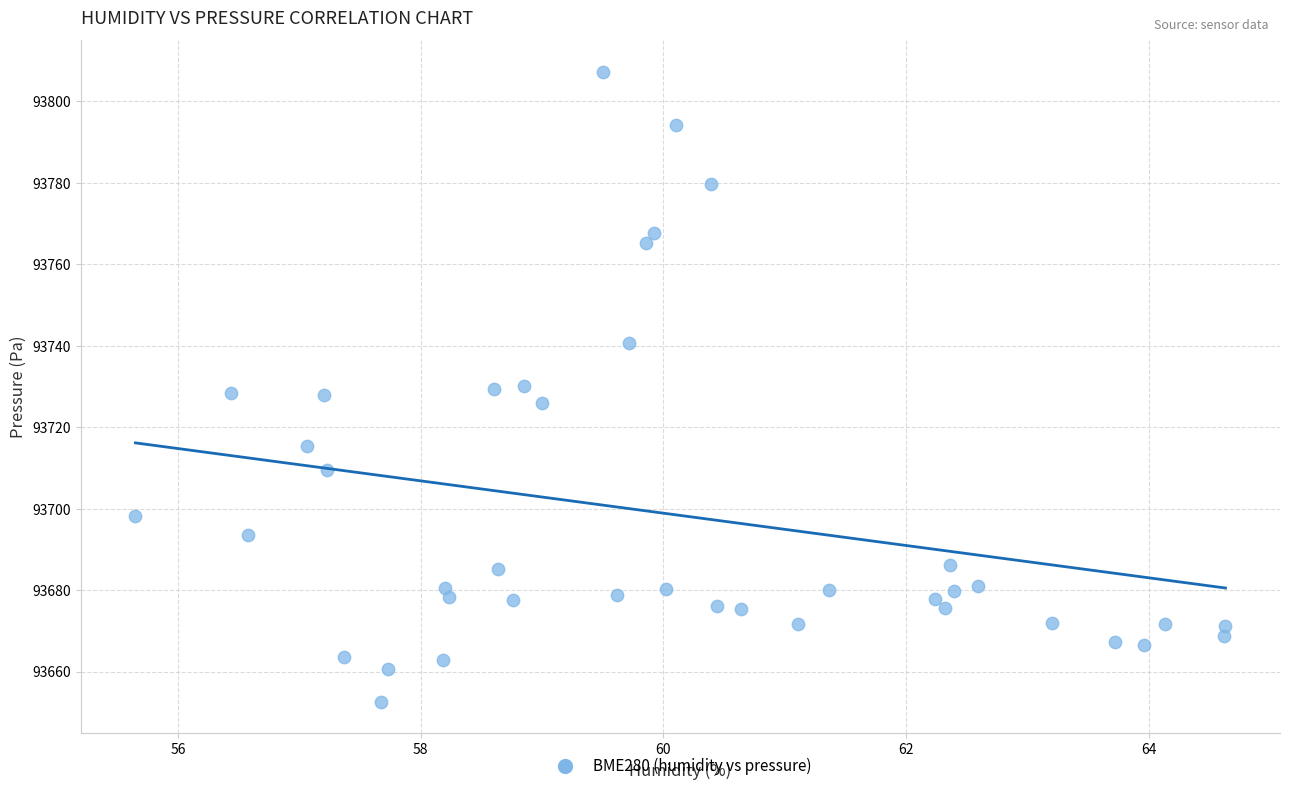

What is the range of Y values (max minus min)?

154.6